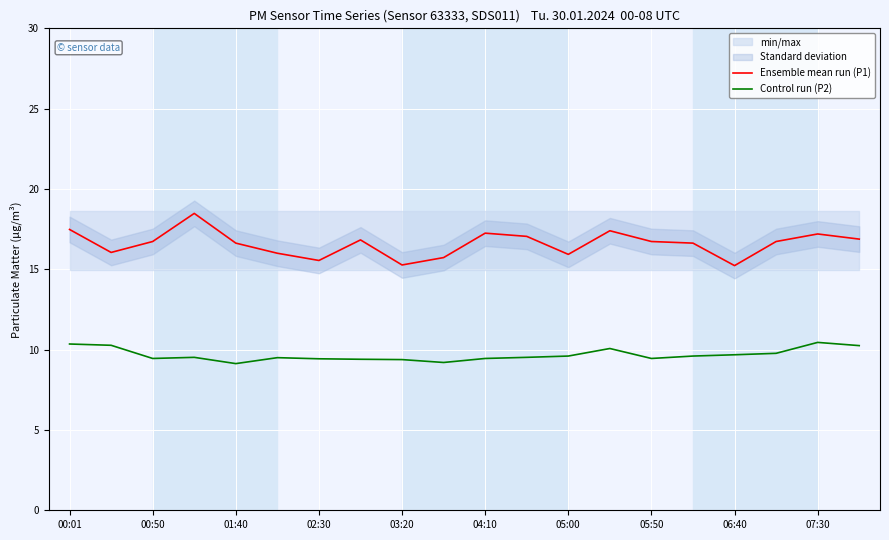

The Ensemble mean run (P1) series shows 17.5 at 00:01. True or false?

True